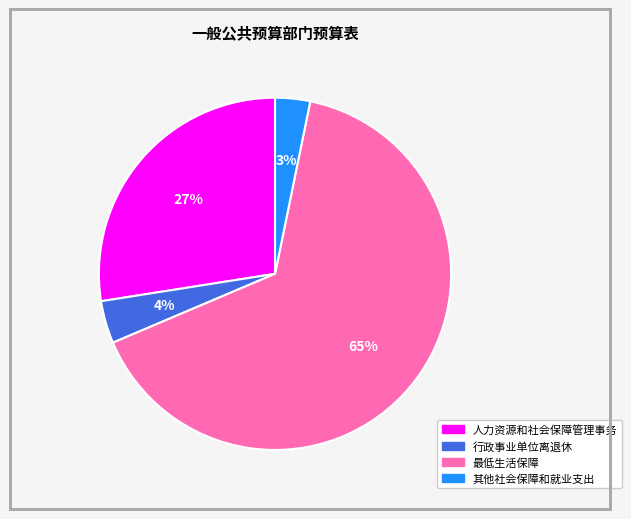

Is the sum of 其他社会保障和就业支出 and 行政事业单位离退休 greater than half?

No